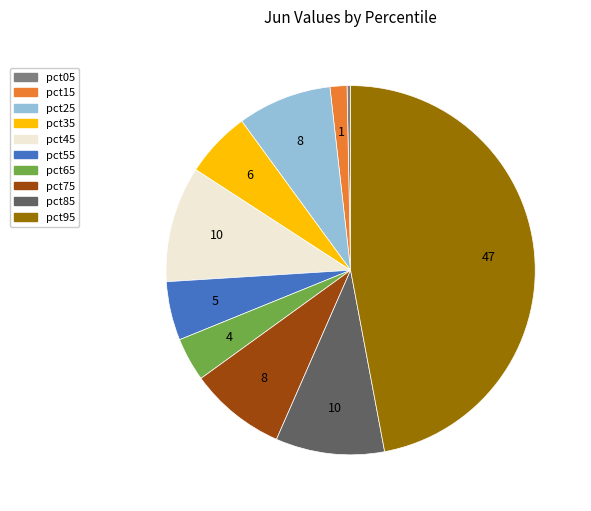

Between pct15 and pct35, which is larger?

pct35